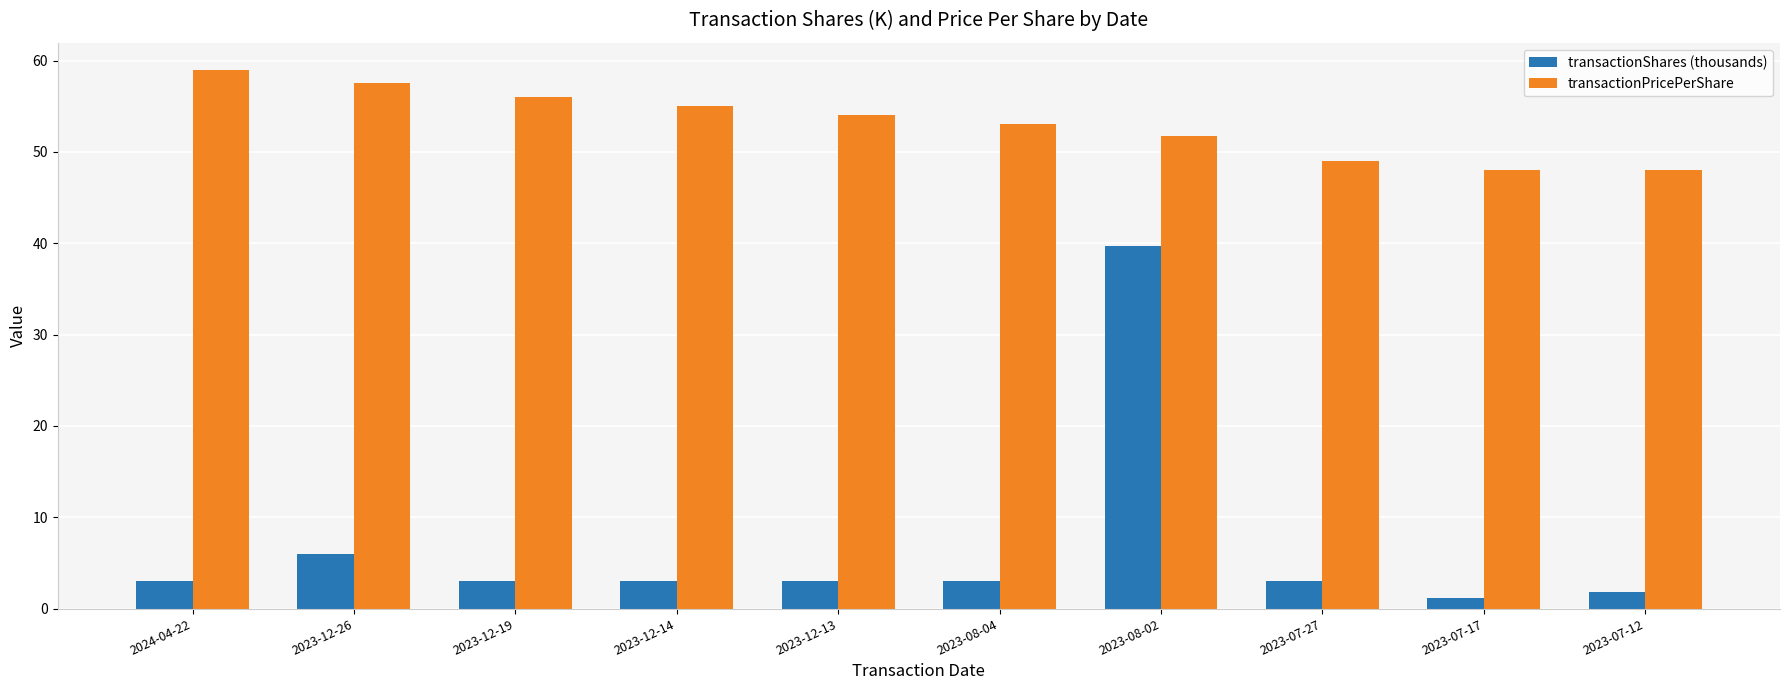

What is the approximate value of transactionPricePerShare at 2023-07-27?

49.0